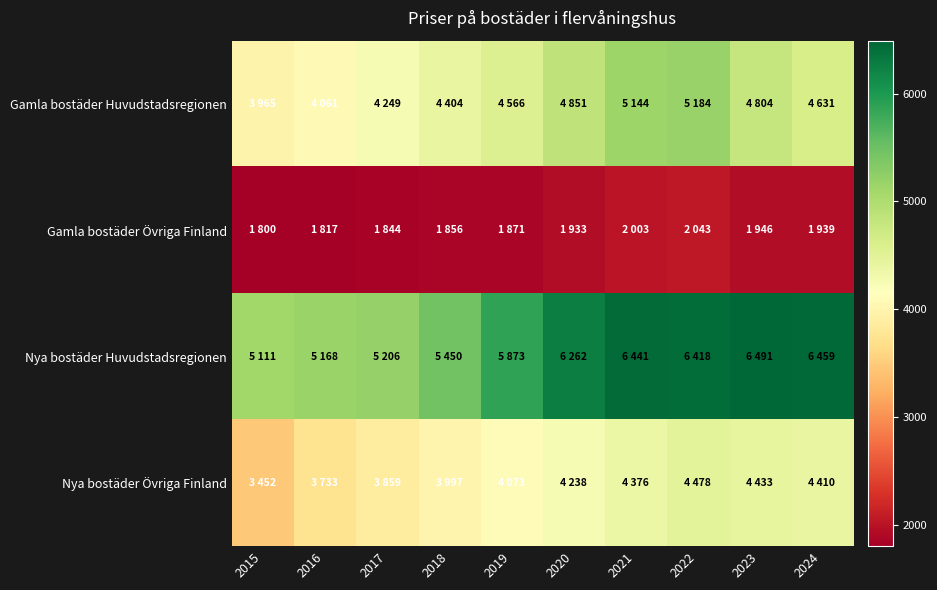

At which category does the chart reach its peak across all series?

2023